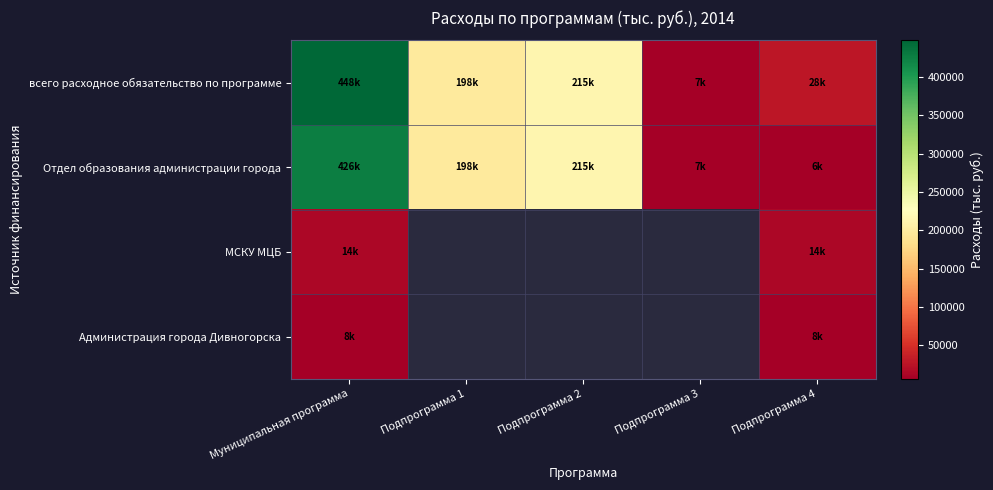

Count the number of categories in the chart.

5